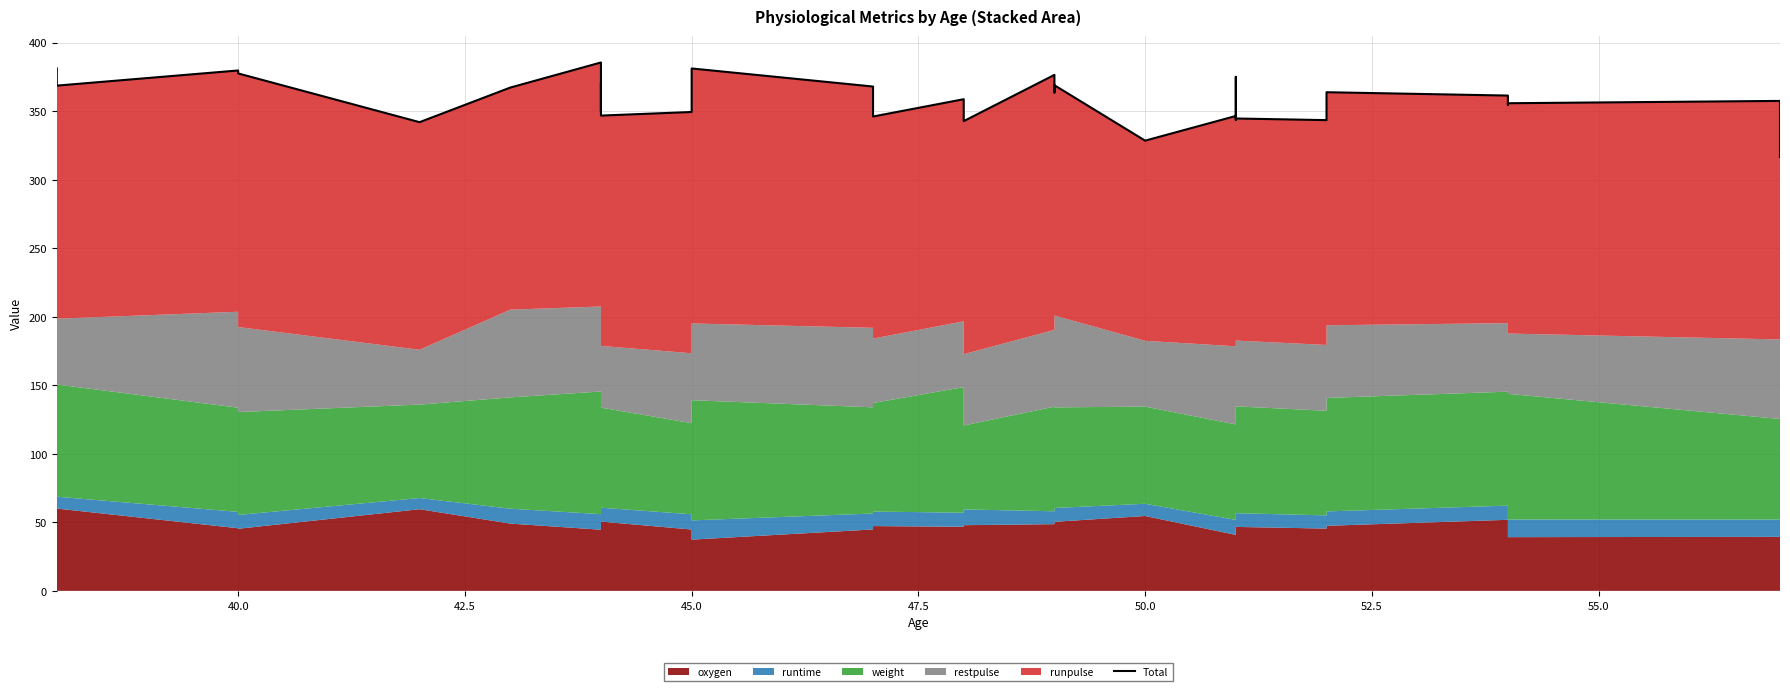

How many data points are less than 358?

15